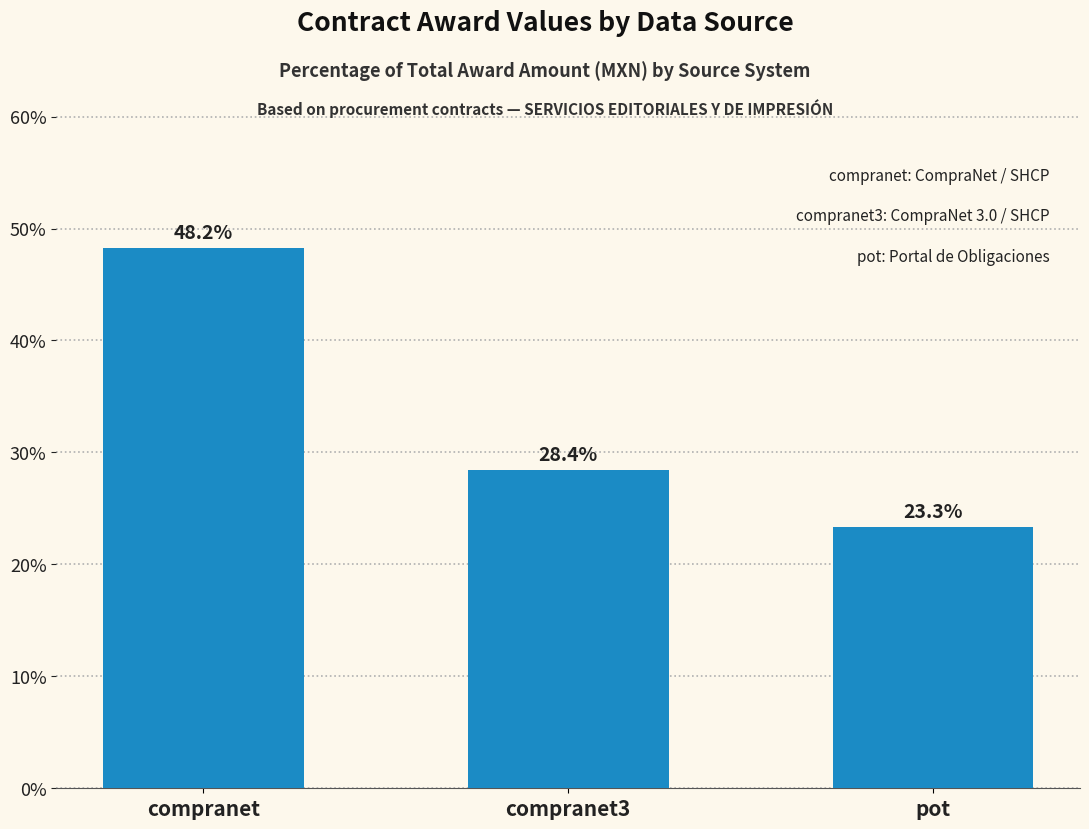

At which category does the chart reach its minimum across all series?

pot